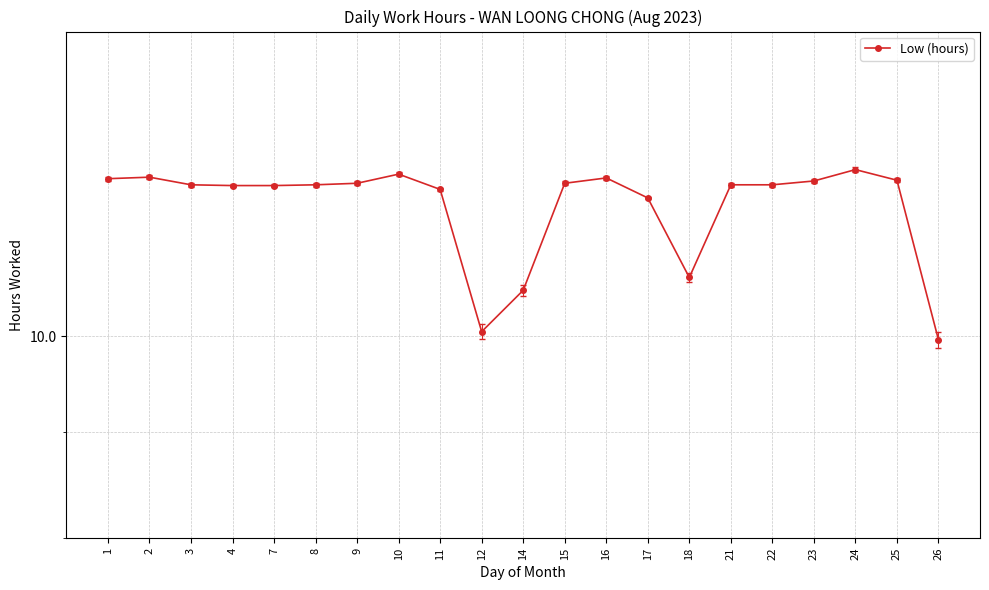

What is the maximum value shown in the chart?

12.0